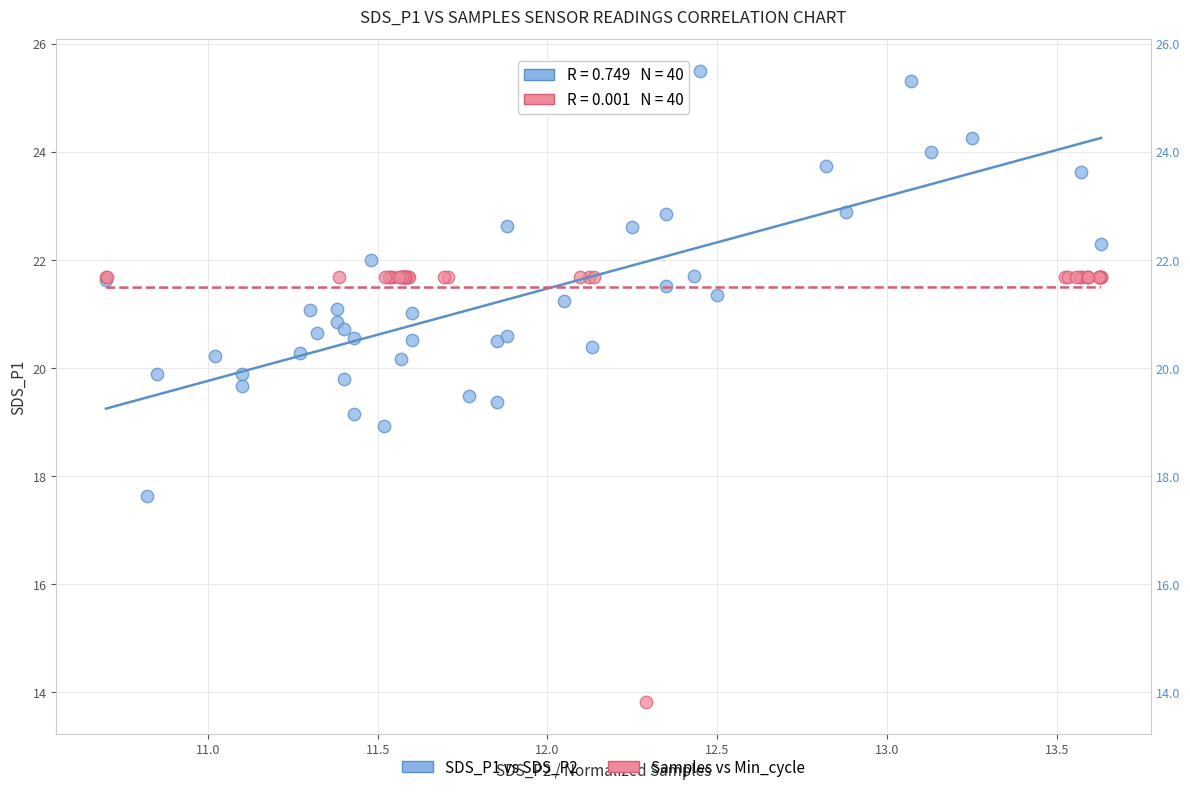

What are all the series names shown in the legend?

SDS_P1 vs SDS_P2, Samples vs Min_cycle